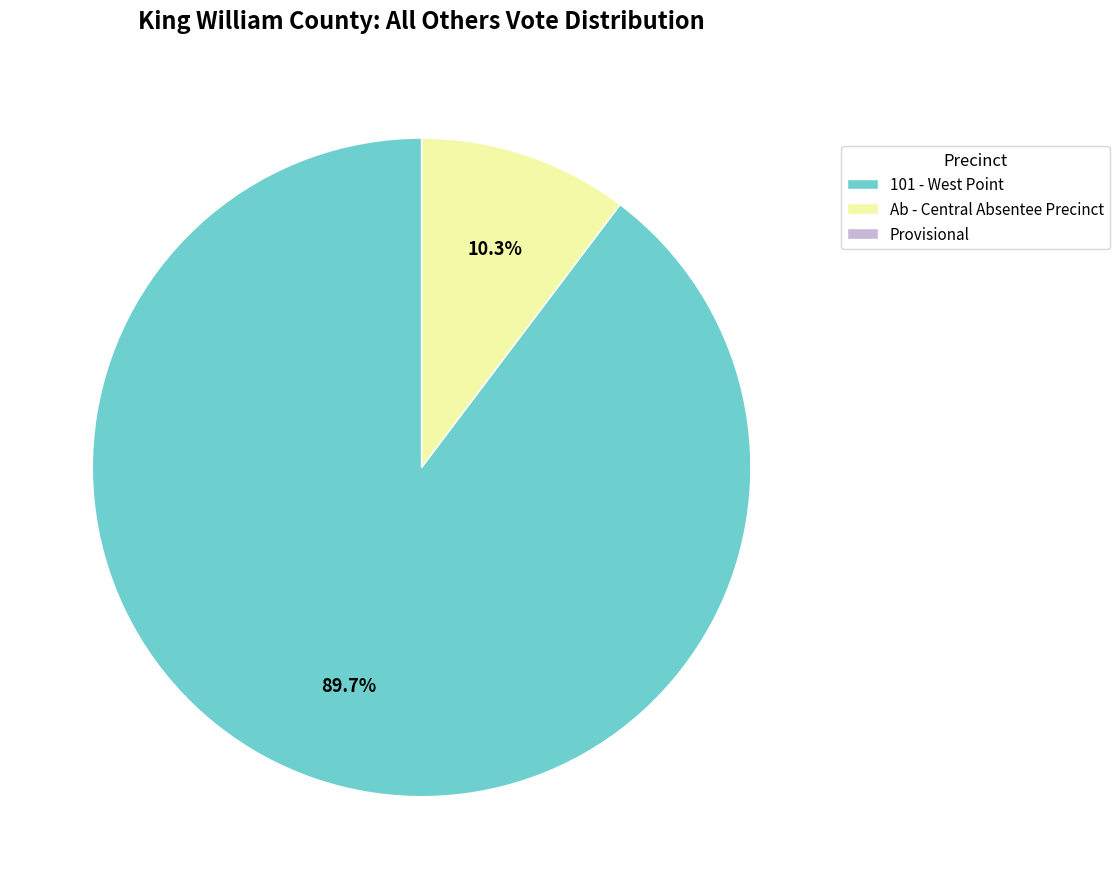

Which category accounts for the majority?

101 - West Point